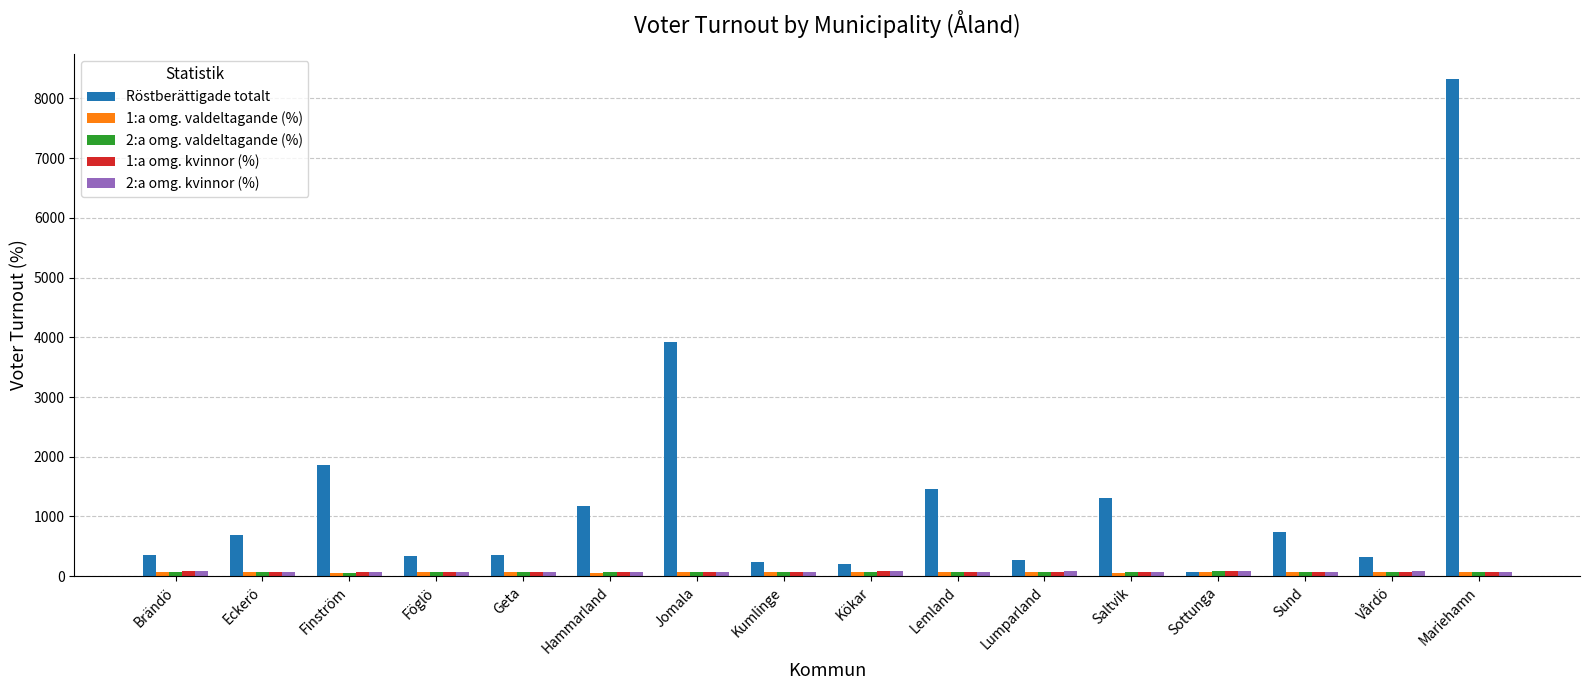

What is the difference between the maximum and minimum values in the Röstberättigade totalt series?

8251.0